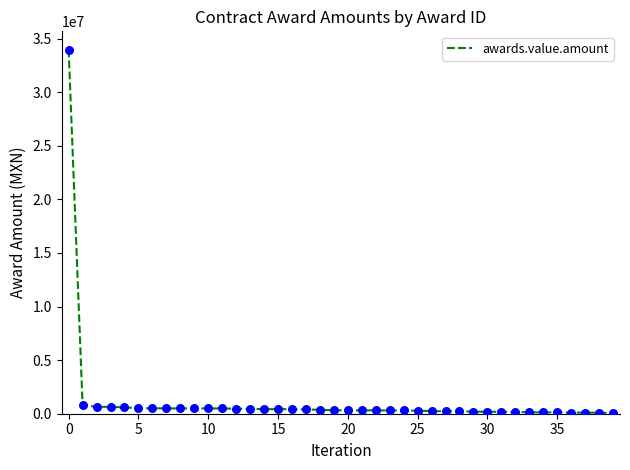

What is the difference between the maximum and minimum values?

33924008.8